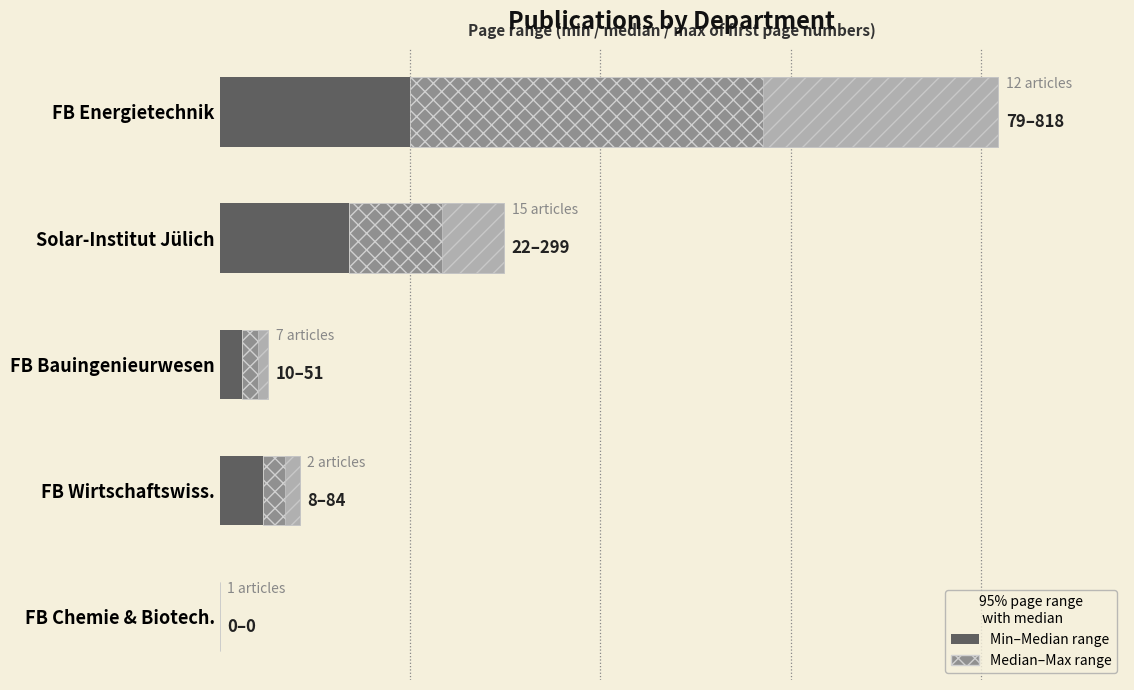

What is the sum of the Min–Median range values at FB Bauingenieurwesen and FB Chemie & Biotech.?

24.0